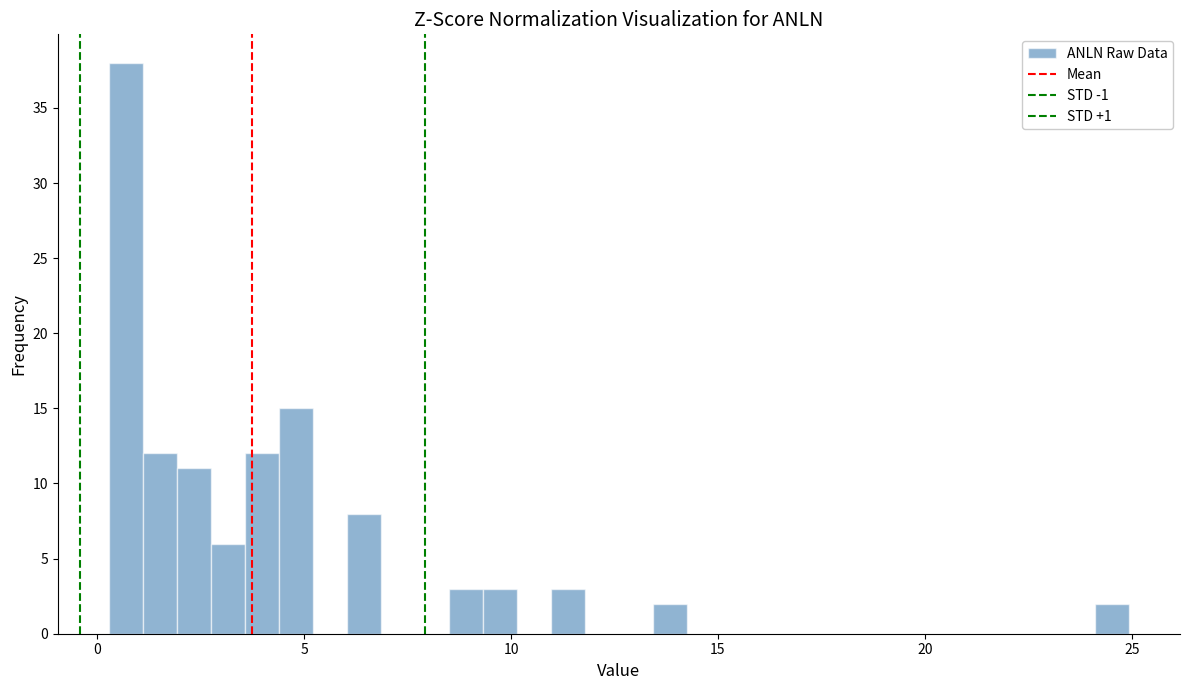

Read against the x-axis, roughly where is the centre of the tallest bar?

0.5